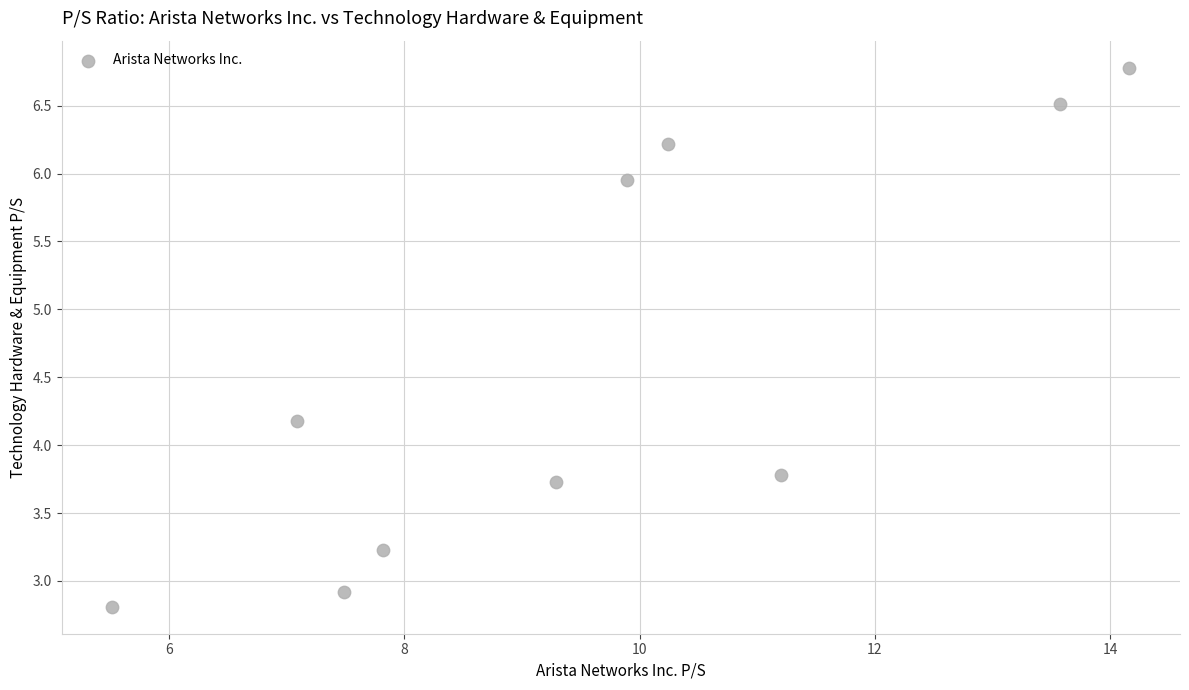

What is the range of X values (max minus min)?

8.6